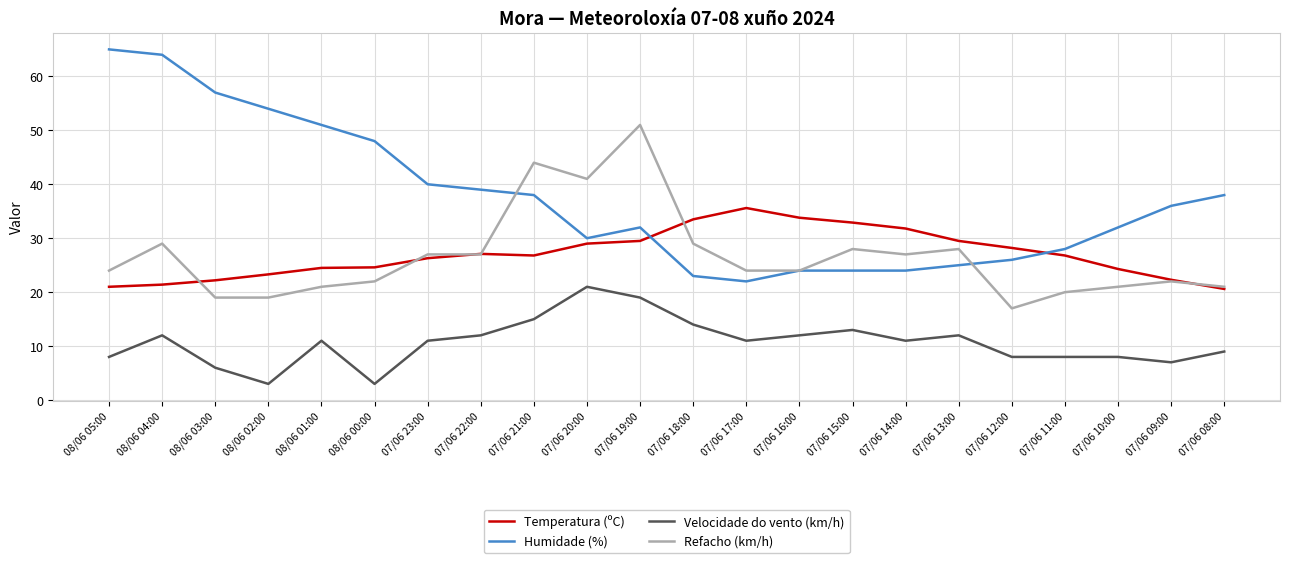

Rank the series by their maximum value, from lowest to highest.

Velocidade do vento (km/h), Temperatura (ºC), Refacho (km/h), Humidade (%)